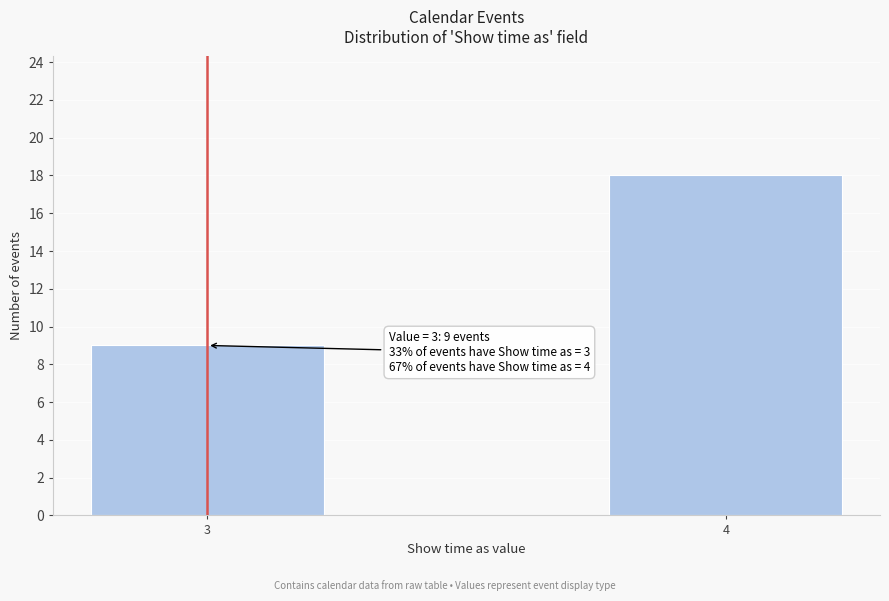

Reading left to right, extract all data points from this chart.

3=9	4=18